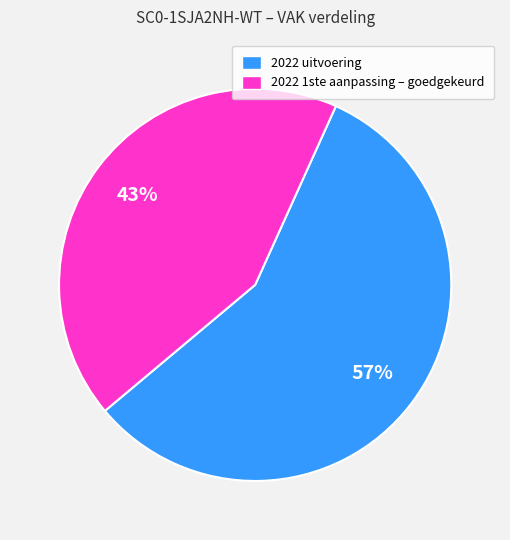

Is the sum of 2022 uitvoering and 2022 1ste aanpassing – goedgekeurd greater than half?

Yes